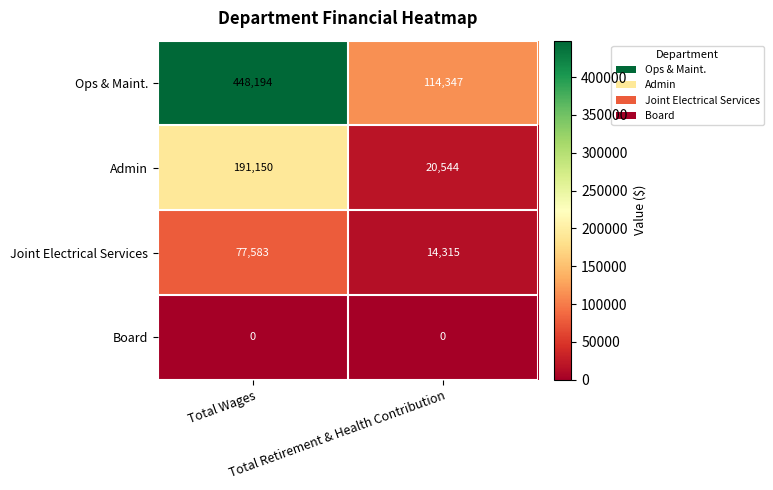

Which series has the widest spread of values?

Ops & Maint.